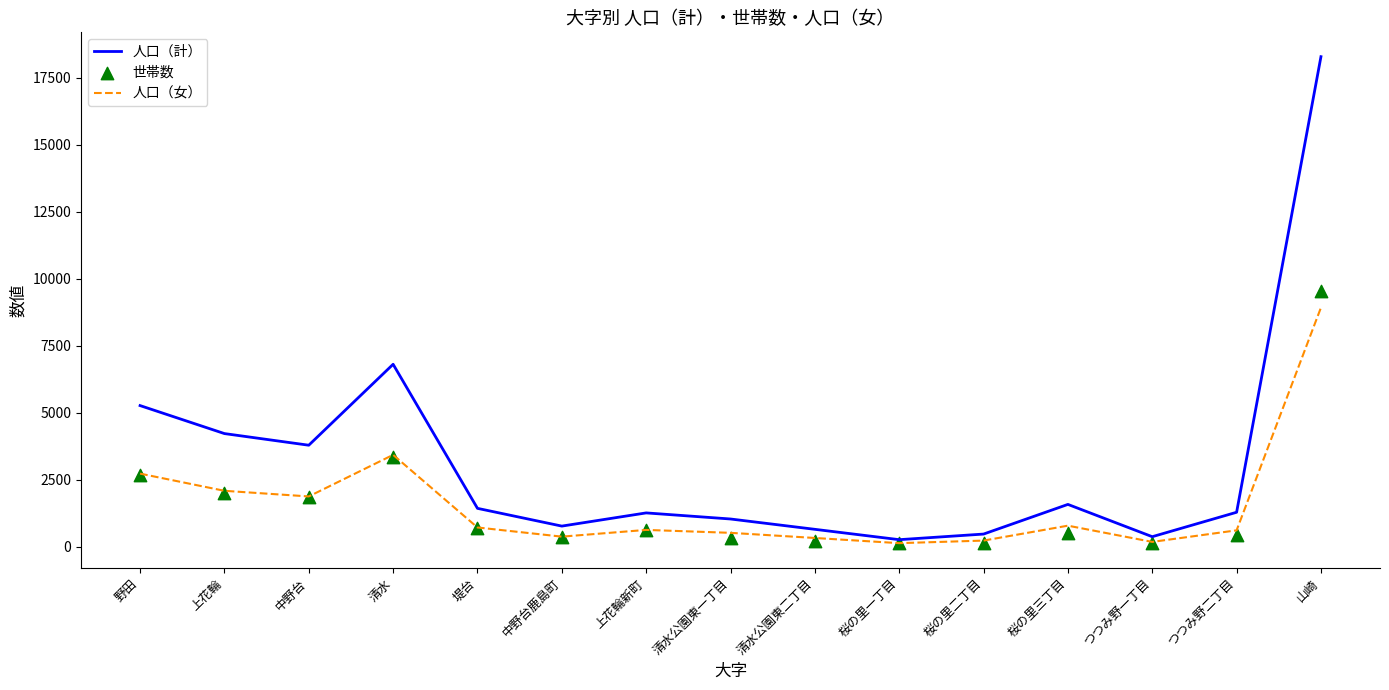

Which series contains the highest Y value?

人口（計）